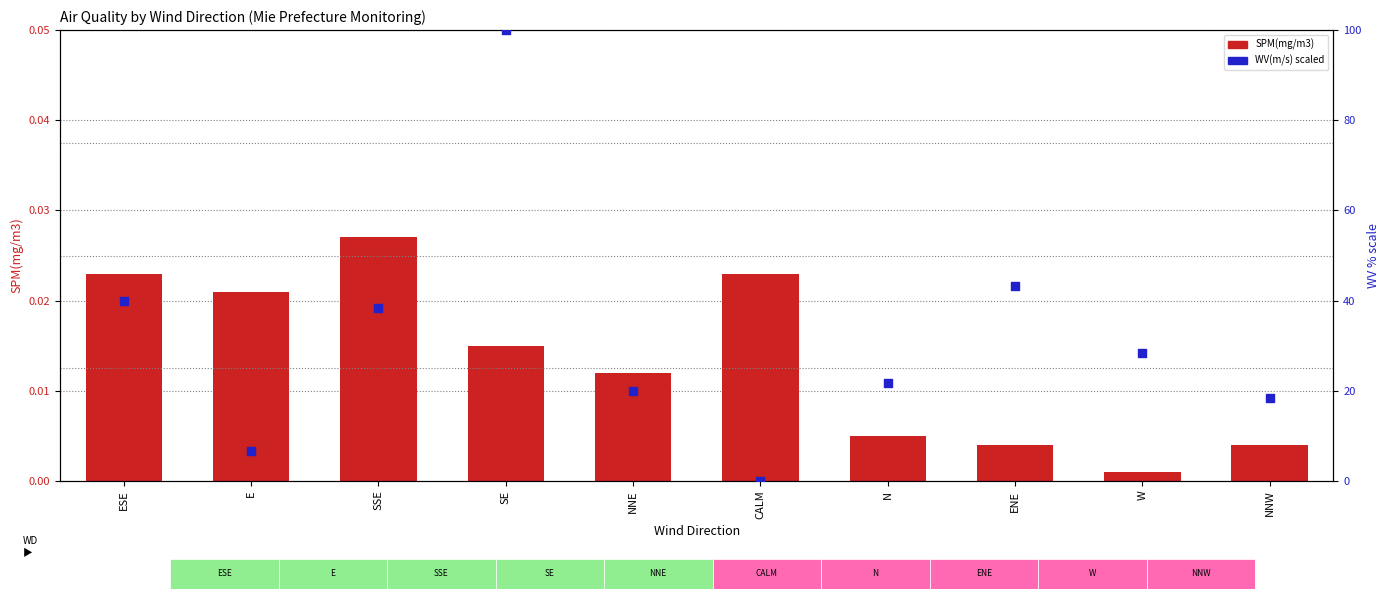

Which series contains the highest Y value?

WV(m/s) scaled %